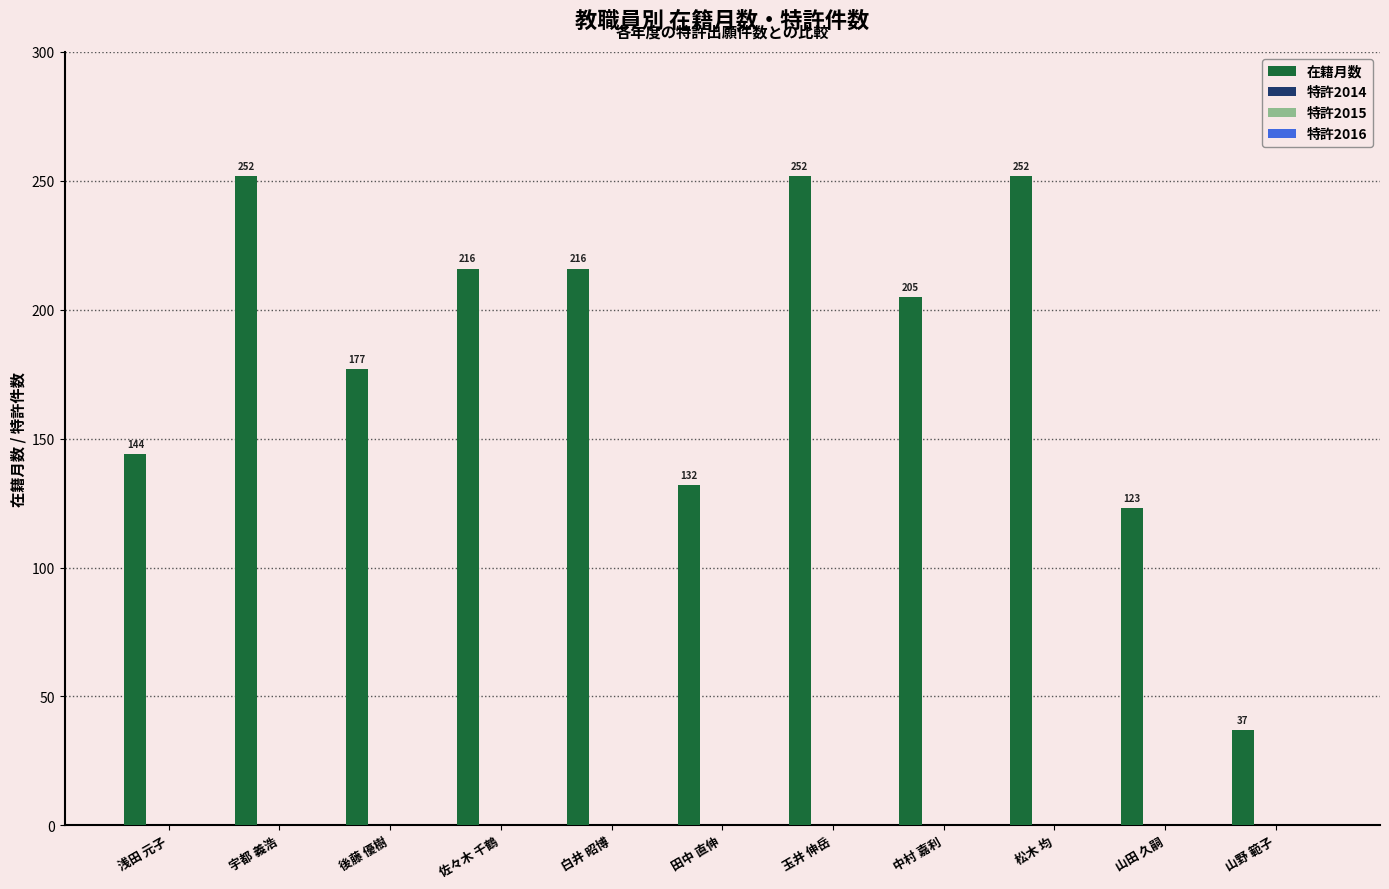

What is the greatest value displayed?

252